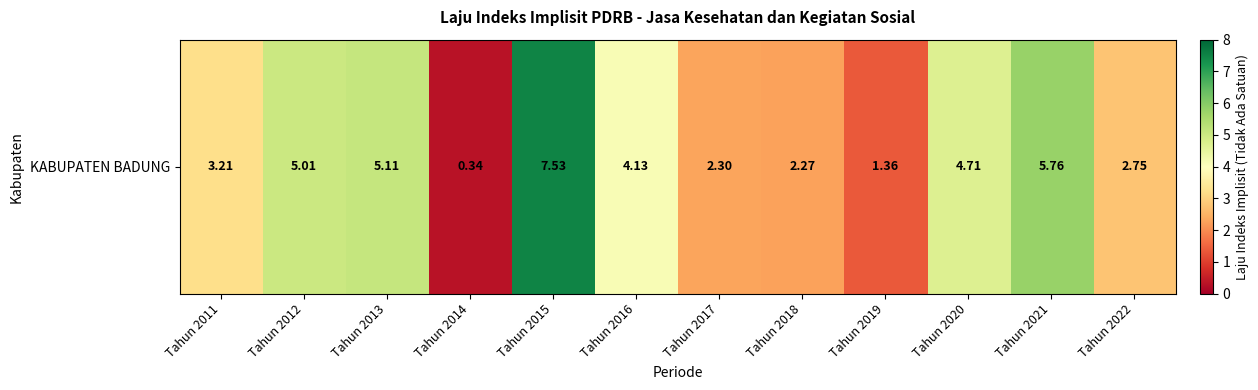

At which category does the chart reach its minimum across all series?

Tahun 2014